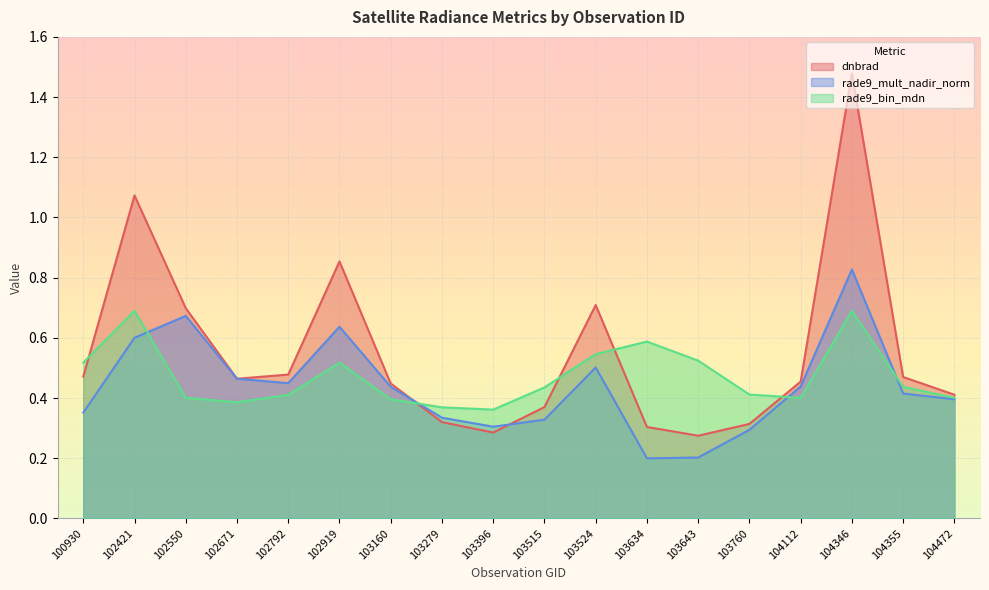

List the series in order of their peak value, lowest first.

rade9_bin_mdn, rade9_mult_nadir_norm, dnbrad